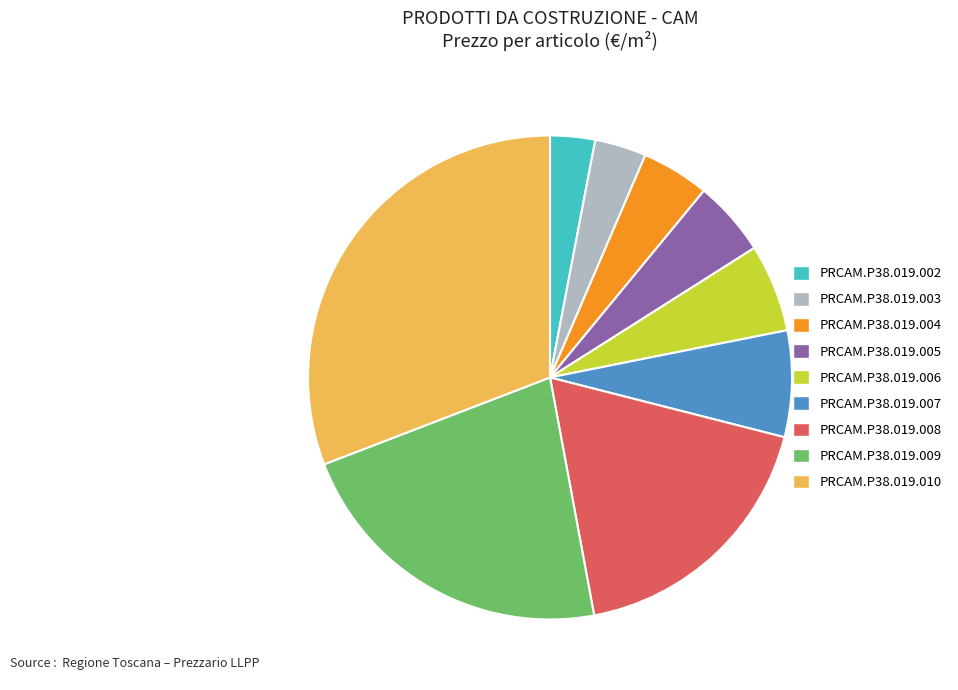

How many segments does this pie chart have?

9